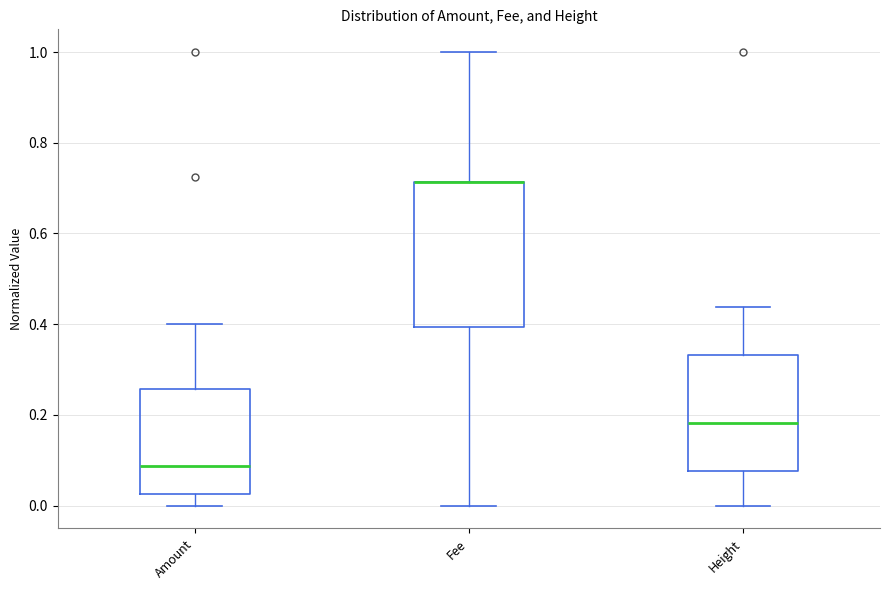

Reading left to right, transcribe this box plot: for each box, give where its median line is, the range the box spans, and where its two whiskers end, as read against the y-axis. The values are not printed on the chart, so give them approximately, as read against the axis.

Amount: median 0.08, box 0.02 to 0.26, whiskers 0.00 to 0.40
Fee: median 0.72 (drawn on the box's upper edge), box 0.40 to 0.72, whiskers 0.00 to 1.00
Height: median 0.18, box 0.08 to 0.34, whiskers 0.00 to 0.44